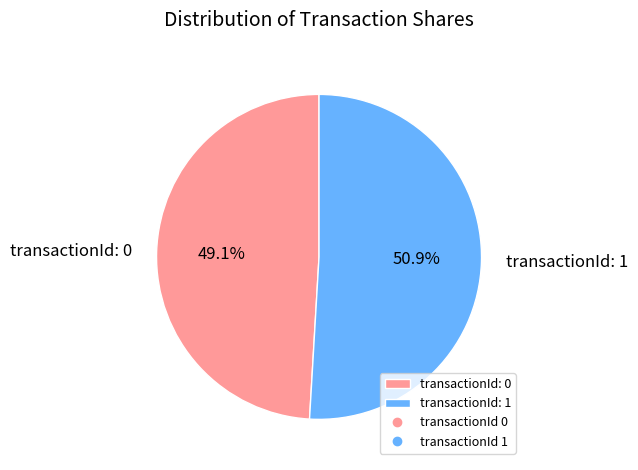

What percentage is NOT represented by transactionId: 0?

50.9%